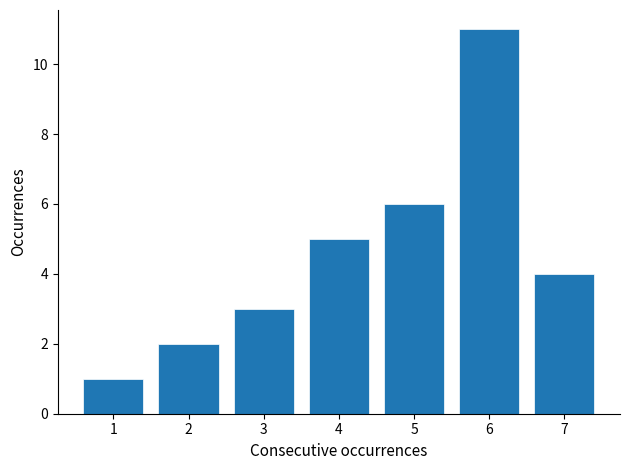

Reading left to right, what are all the values shown in this chart?

1=1	2=2	3=3	4=5	5=6	6=11	7=4